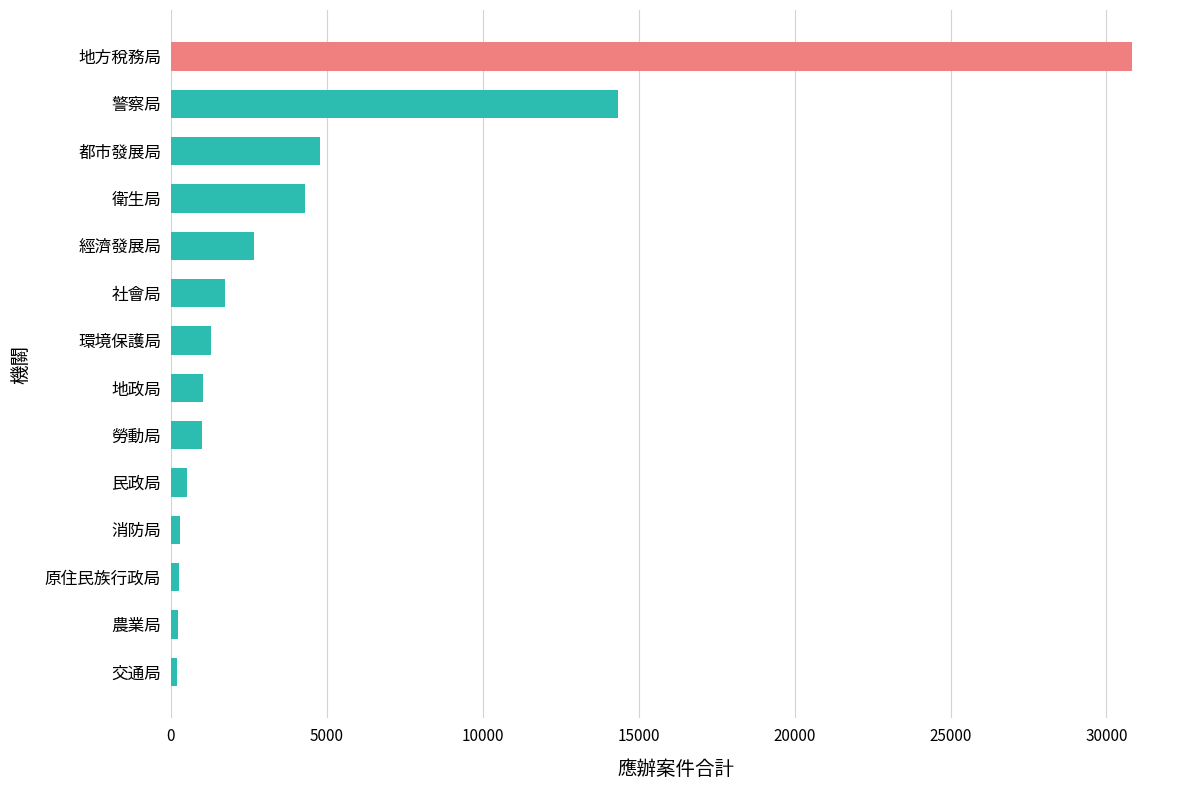

How many bars are there in total?

14